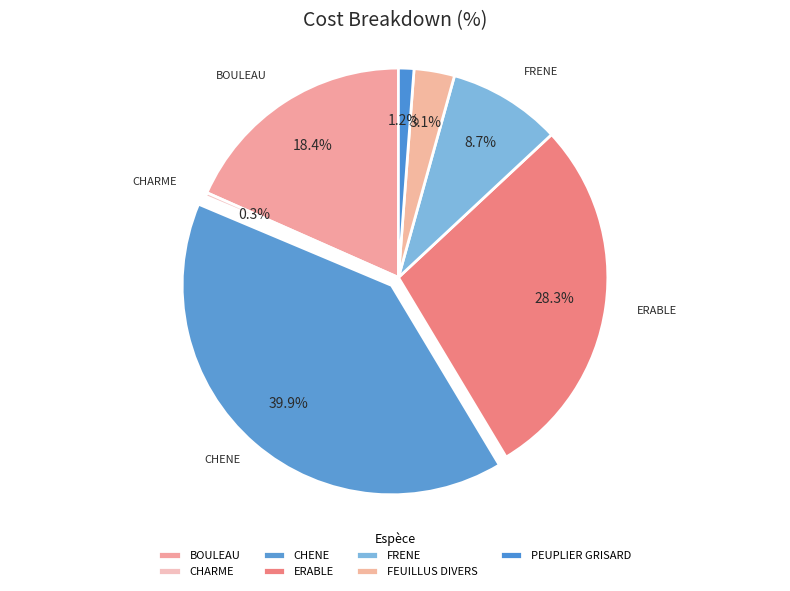

Is there any slice that represents more than half of the pie?

No